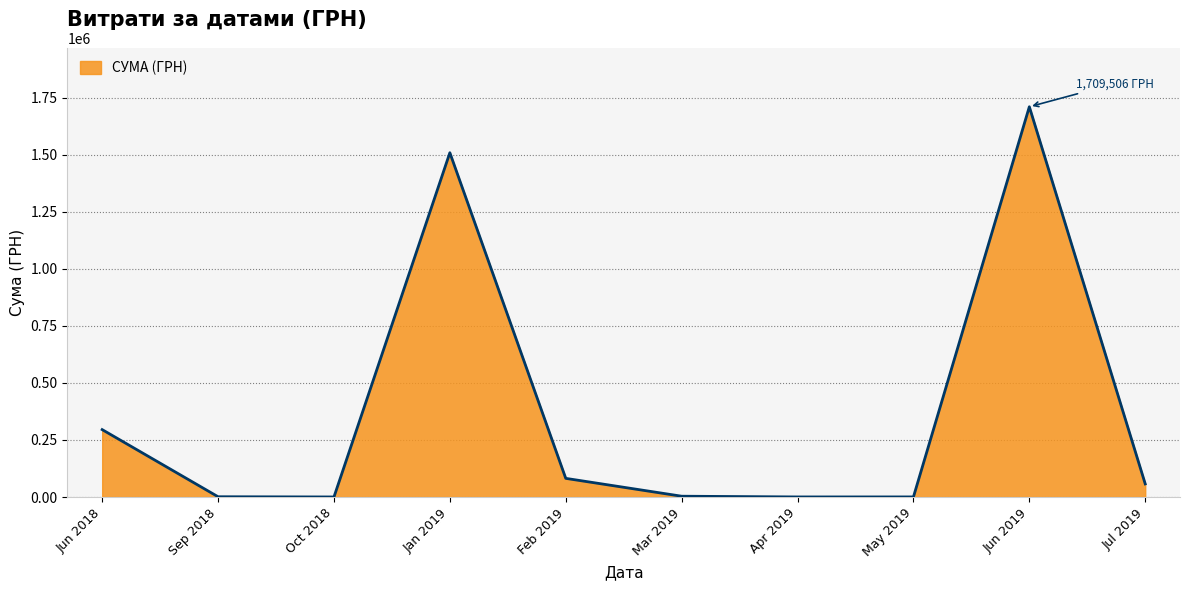

What is the sum of all values?

3658716.5